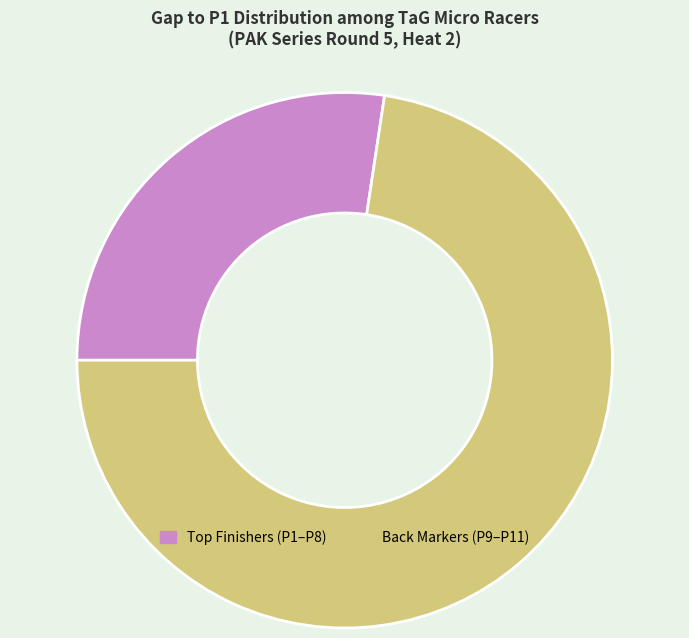

Is there any slice that represents more than half of the pie?

Yes